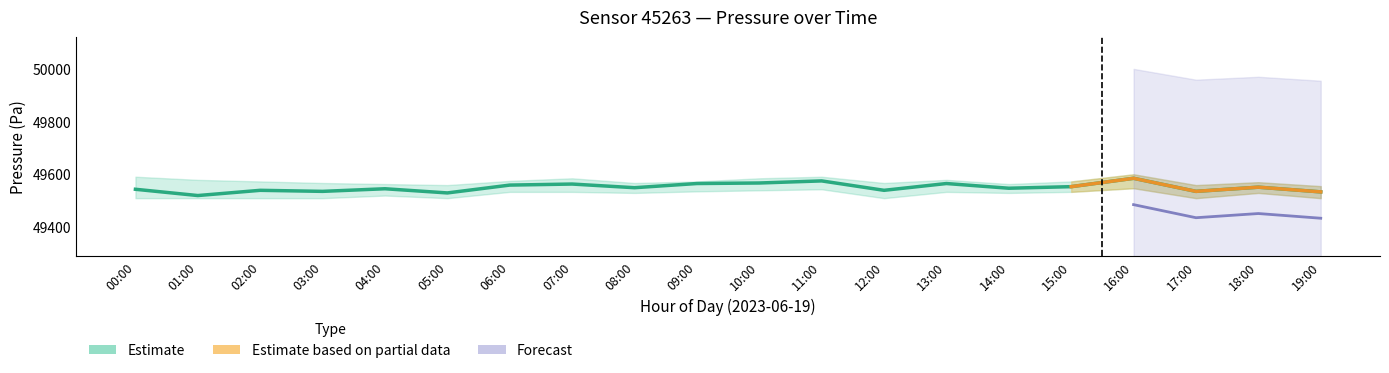

What is the lowest value of the pressure series?

49519.3